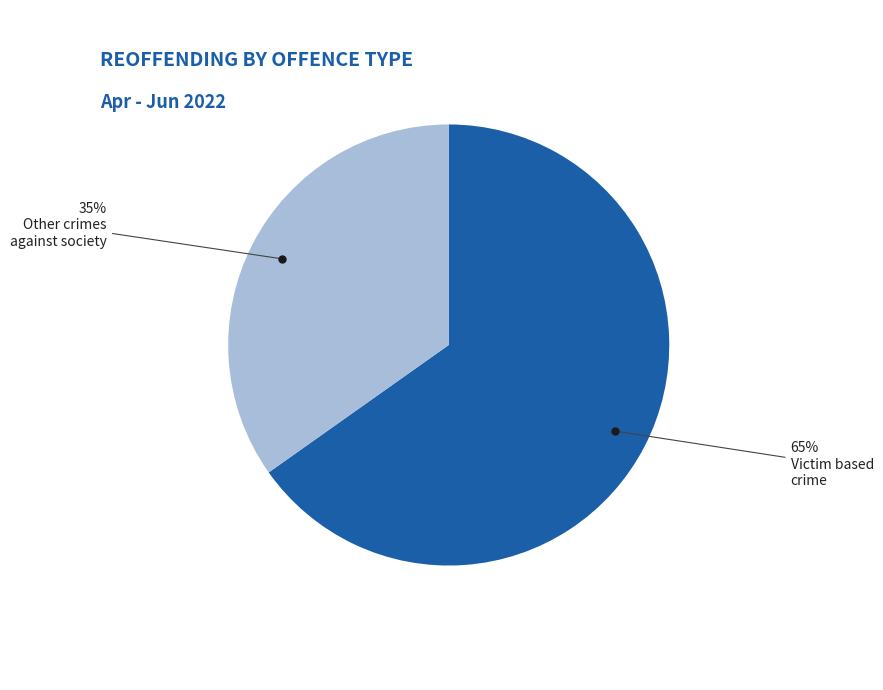

Is there a majority slice in this chart?

Yes